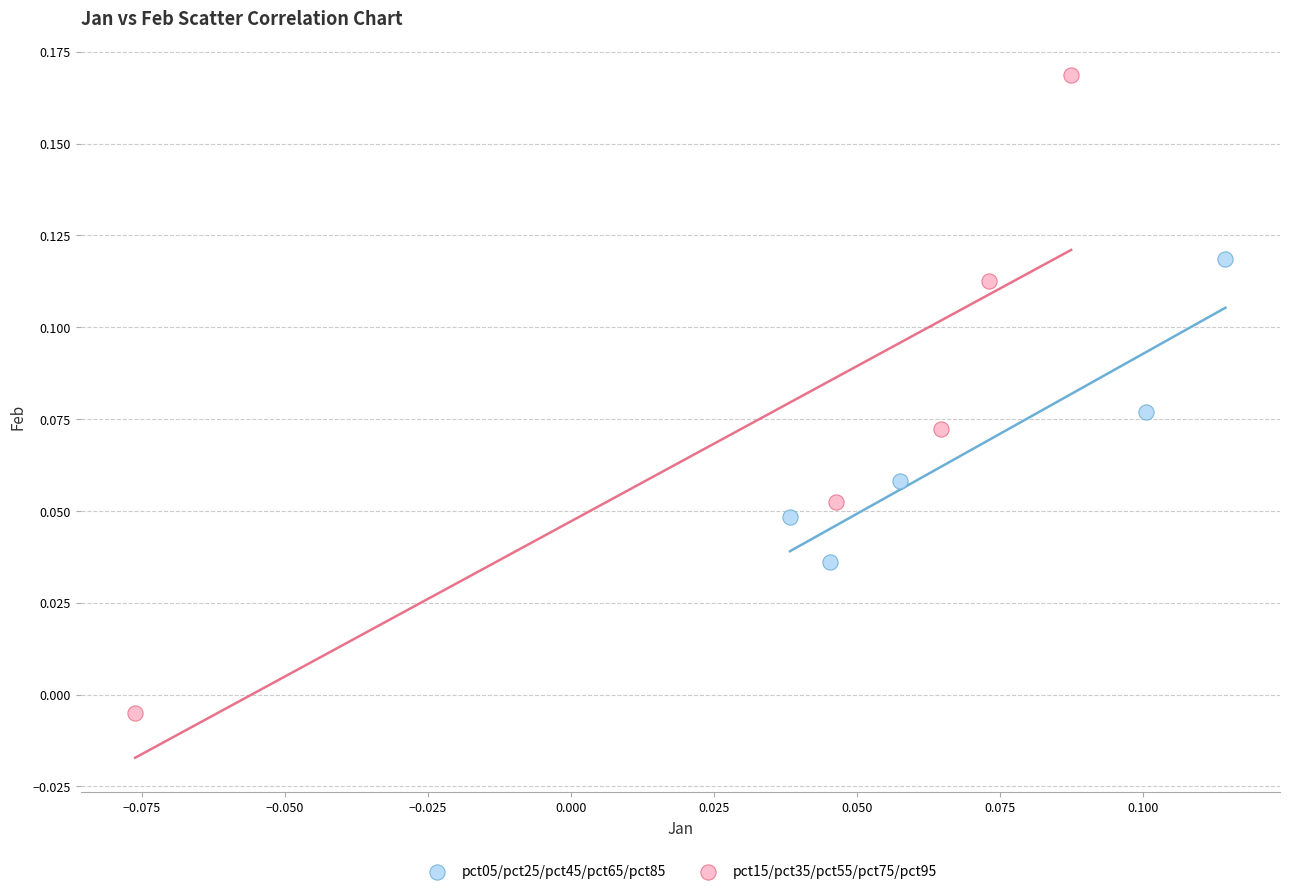

Which series reaches the minimum Y coordinate?

pct15/pct35/pct55/pct75/pct95